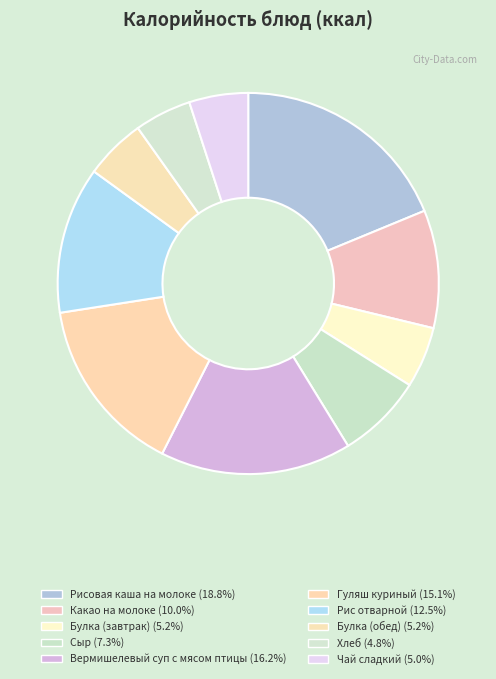

The Вермишелевый суп с мясом птицы slice represents 8% of the pie. True or false?

False